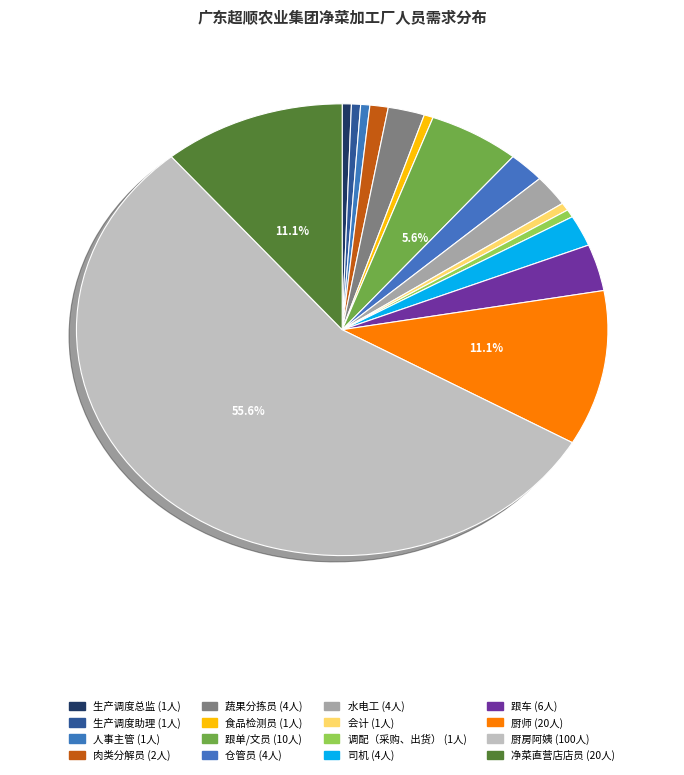

To the nearest percent, what portion does 司机 represent?

2%